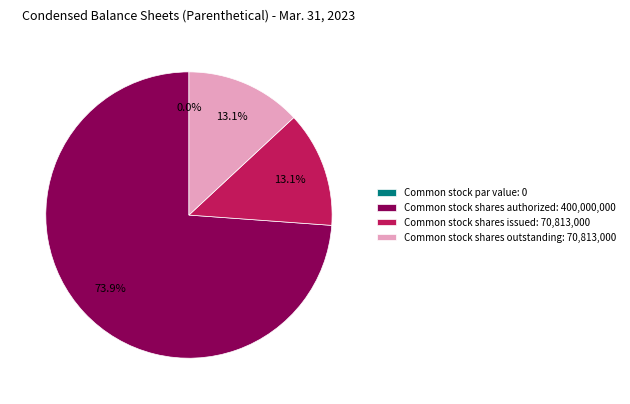

To the nearest percent, what percentage of the pie is Common stock shares outstanding?

13%